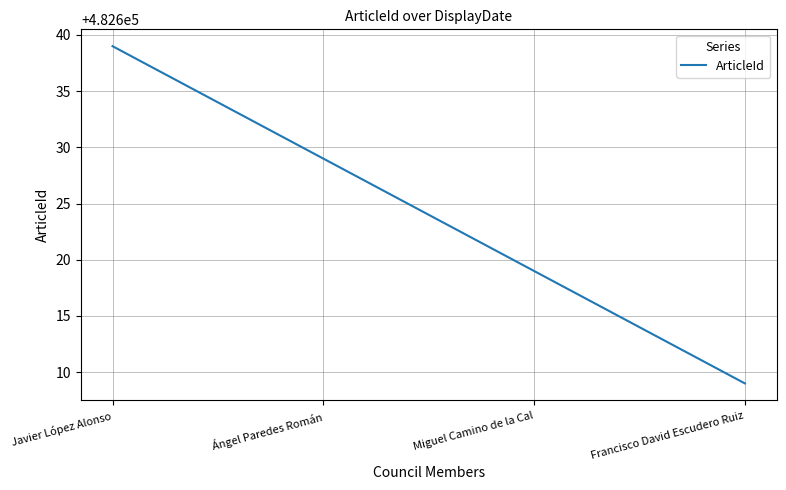

Rank the categories by value from lowest to highest.

Francisco David Escudero Ruiz, Miguel Camino de la Cal, Ángel Paredes Román, Javier López Alonso